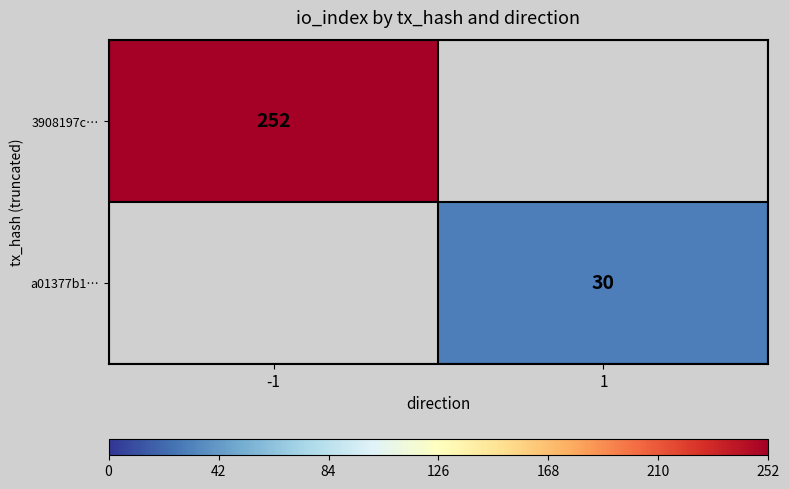

True or false: a01377b1… has a value of 30 at 1.

True